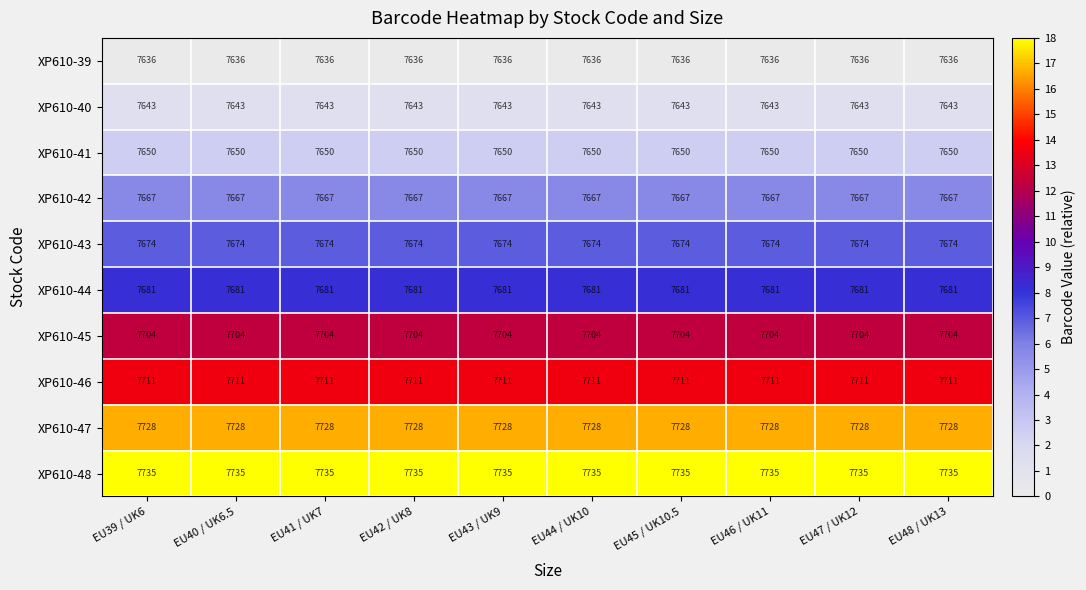

Rank the series by their maximum value, from lowest to highest.

XP610-39, XP610-40, XP610-41, XP610-42, XP610-43, XP610-44, XP610-45, XP610-46, XP610-47, XP610-48